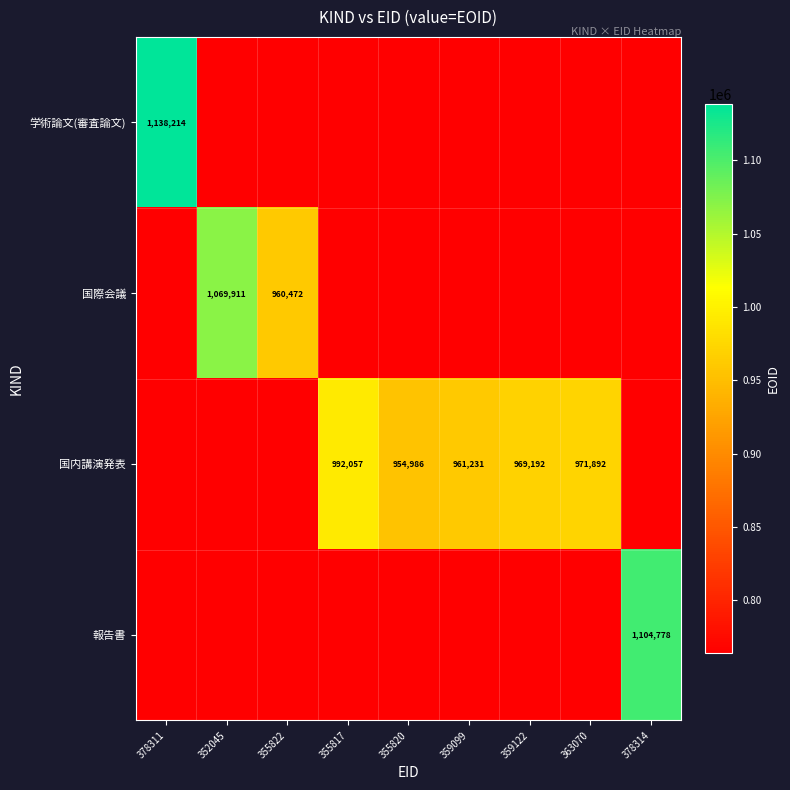

What is the difference between the 国内講演発表 values at 363070 and 355817?

20165.0